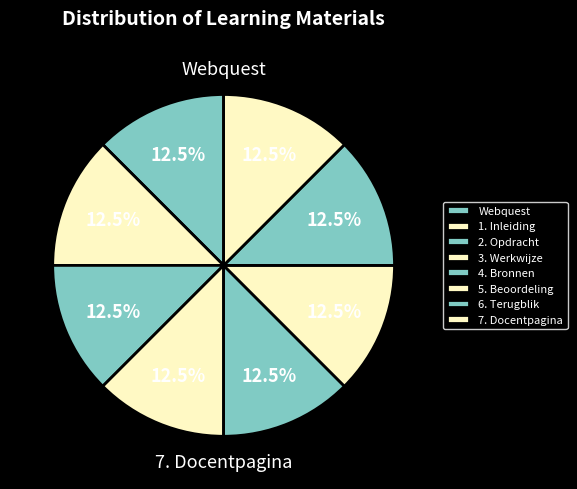

To the nearest percent, what is the average slice percentage?

12%